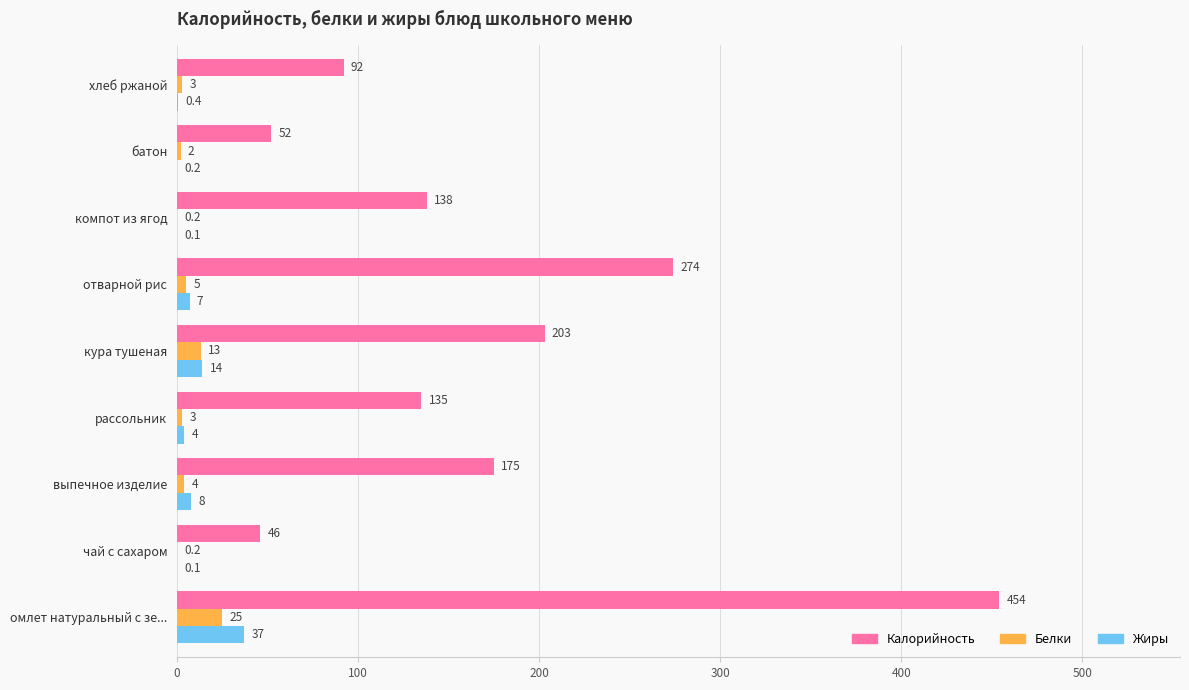

The Жиры series shows 14.0 at кура тушеная. True or false?

True